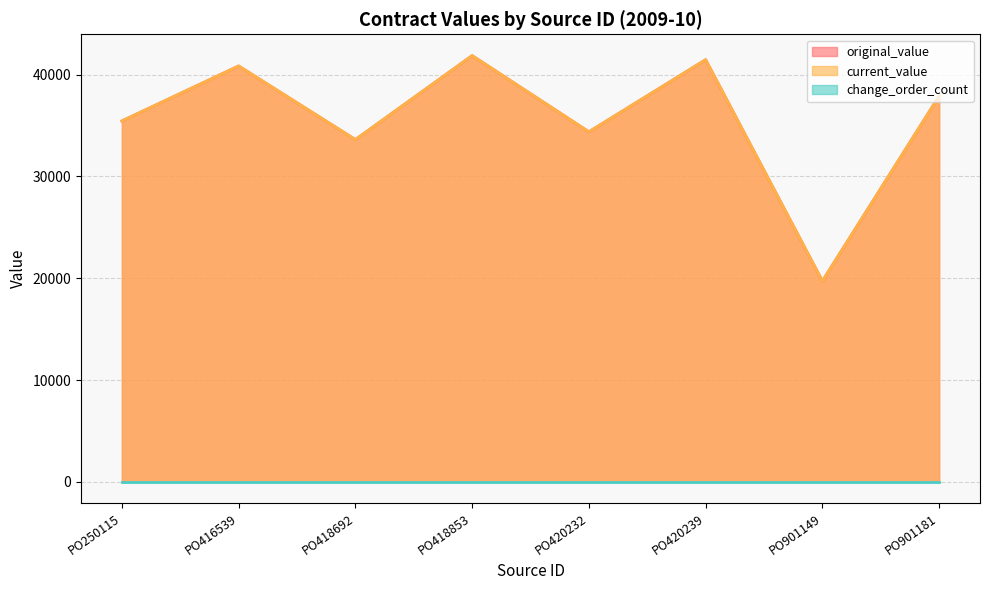

True or false: original_value and current_value intersect in this chart.

False